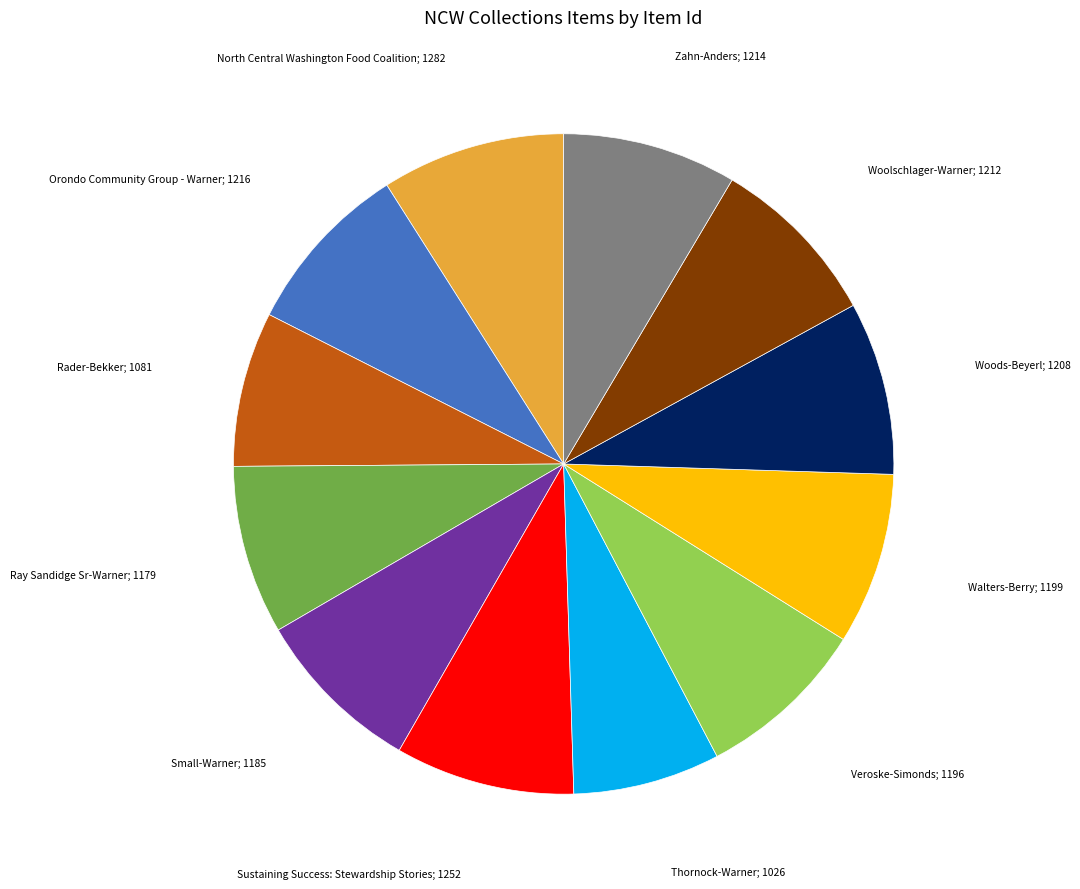

Is there a majority slice in this chart?

No